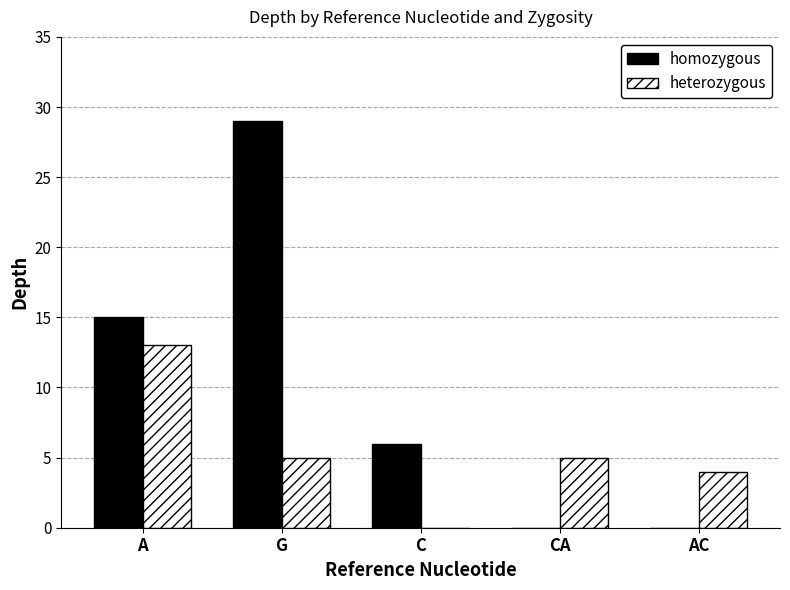

Between A and CA, which series saw the biggest shift?

homozygous